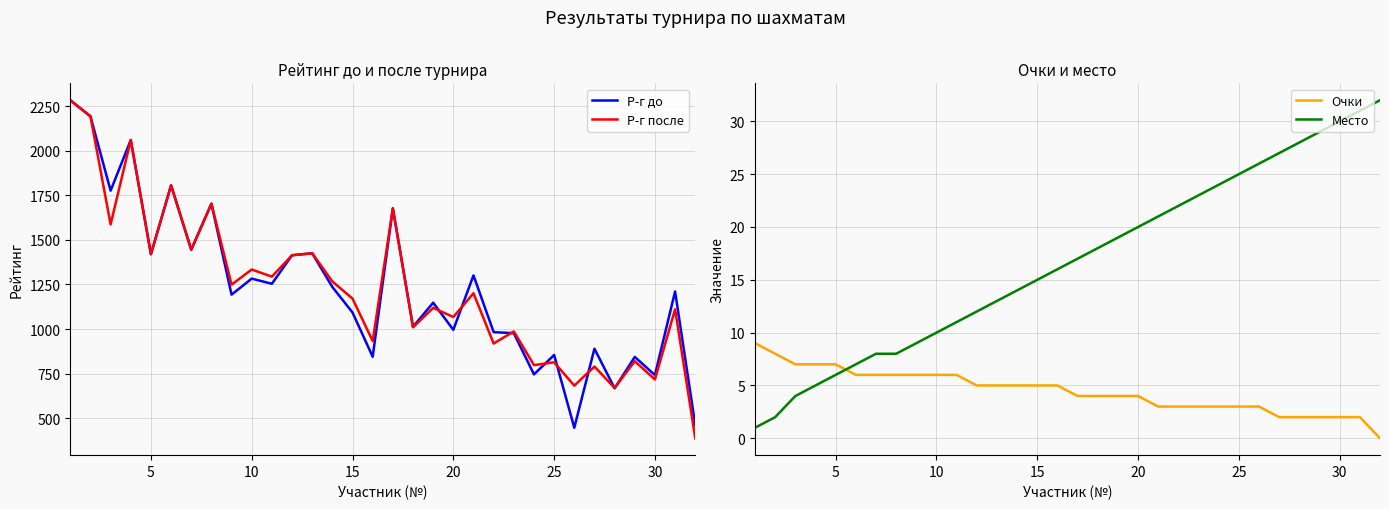

What are all the series names shown in the legend?

Р-г до, Р-г после, Очки, Место